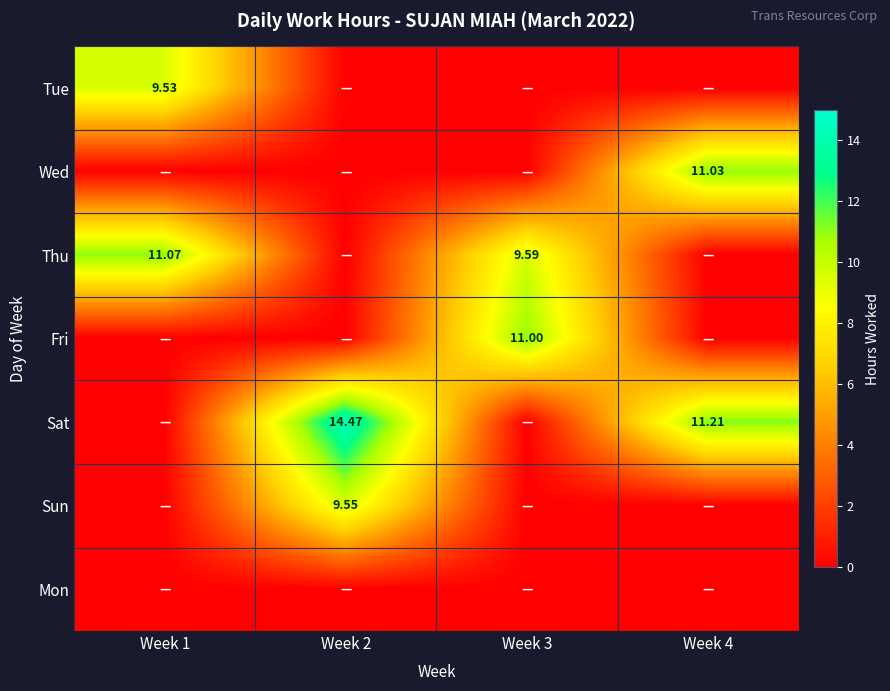

The value of Thu at Week 1 is 7.0. True or false?

False